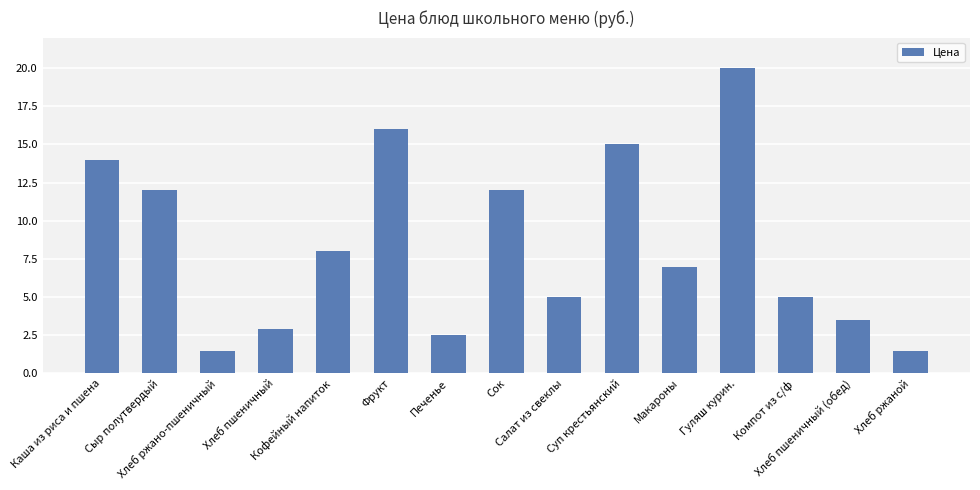

Read the value at Хлеб пшеничный (обед).

3.5